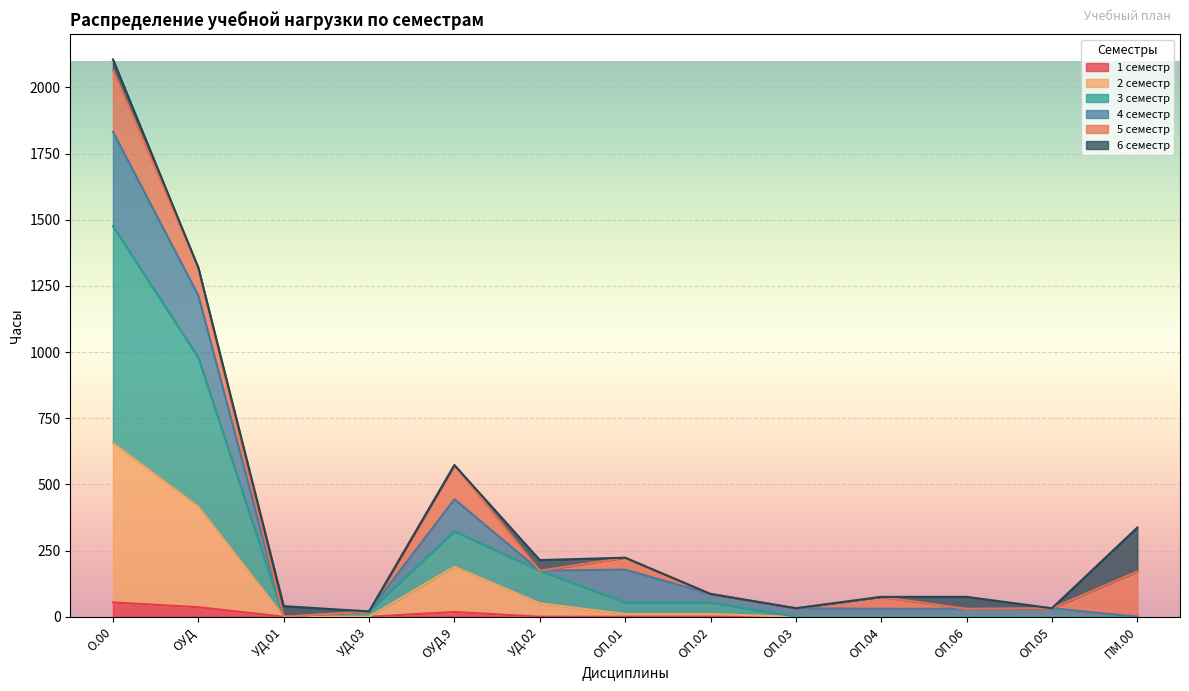

At which category does the chart reach its minimum across all series?

УД.01